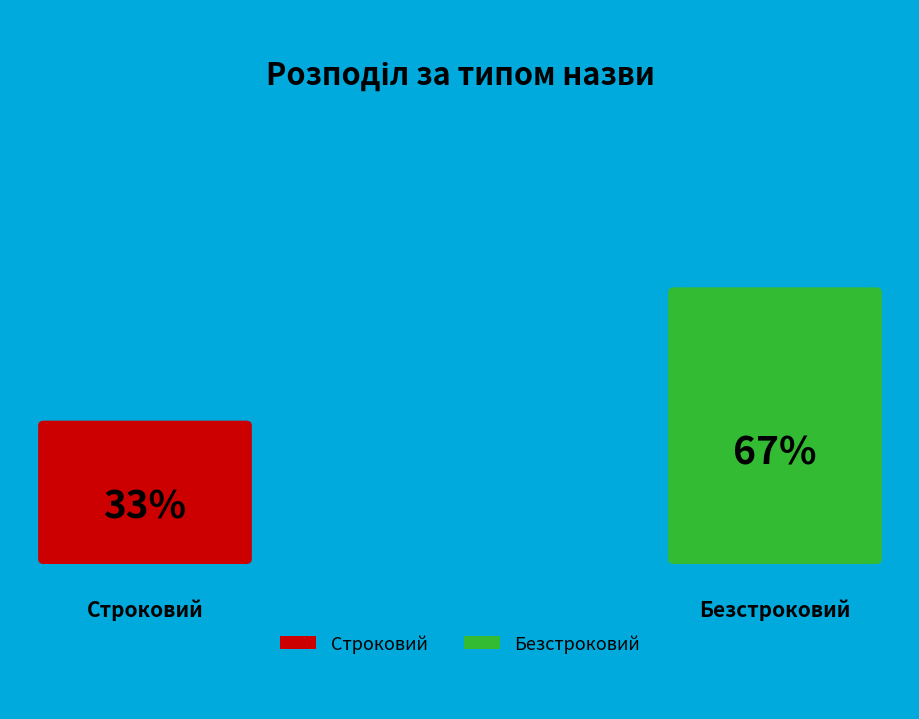

The Строковий slice represents 33% of the pie. True or false?

True